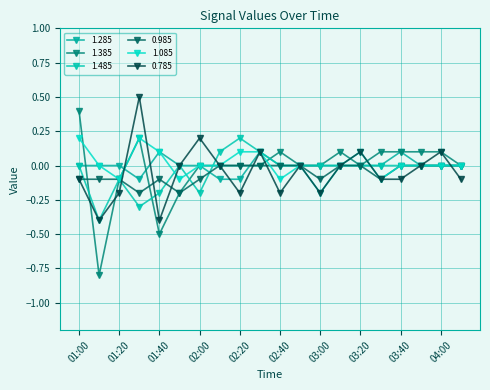

How many lines are shown in the chart?

6